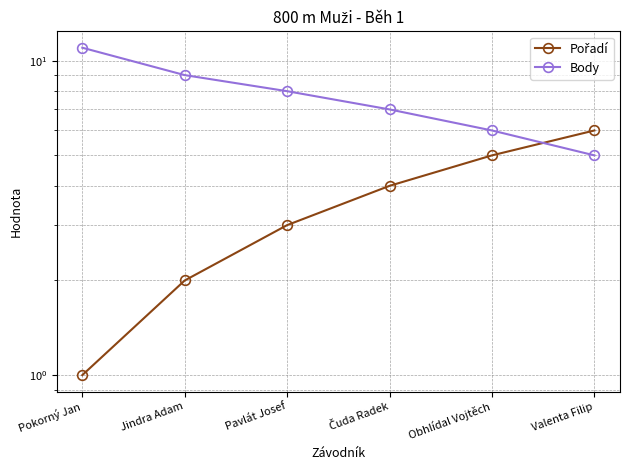

Which series ends up on top after the final intersection of Body and Pořadí?

Pořadí